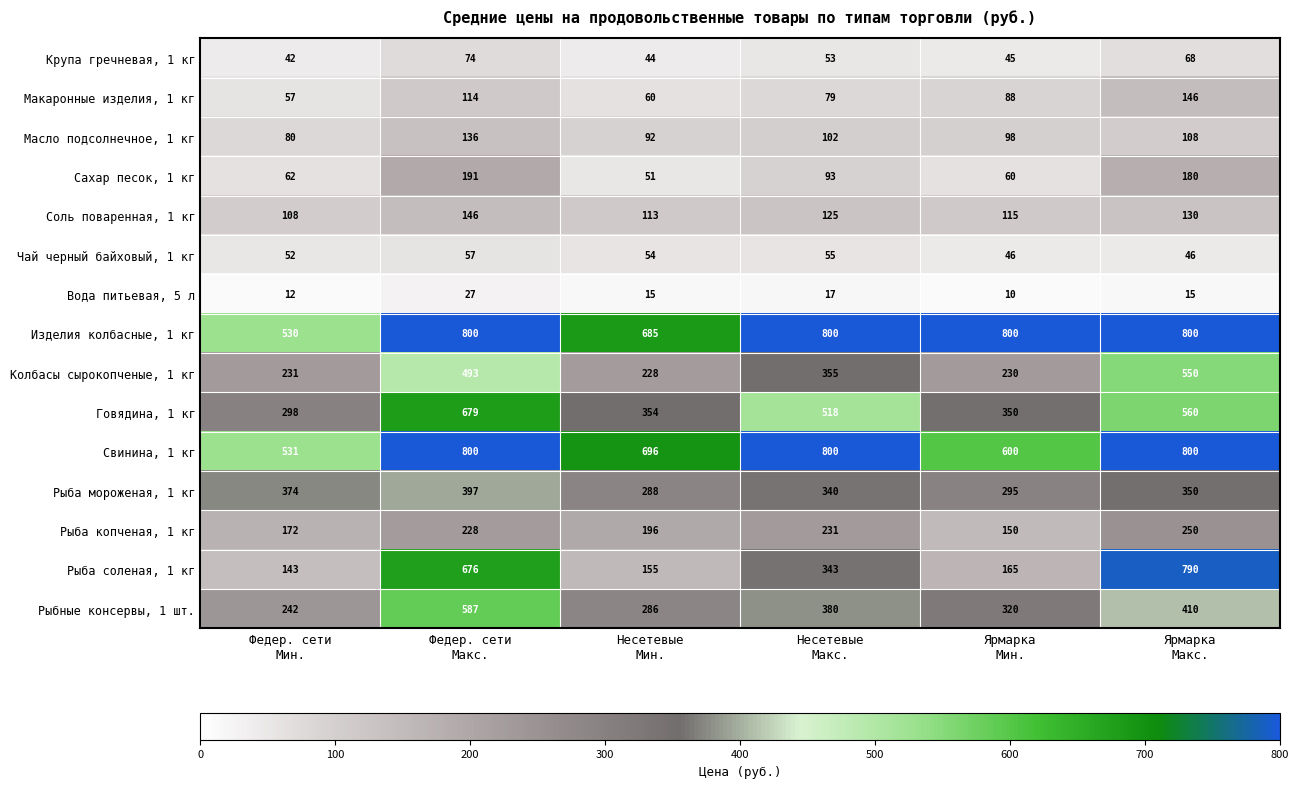

What is the maximum value shown in the chart?

800